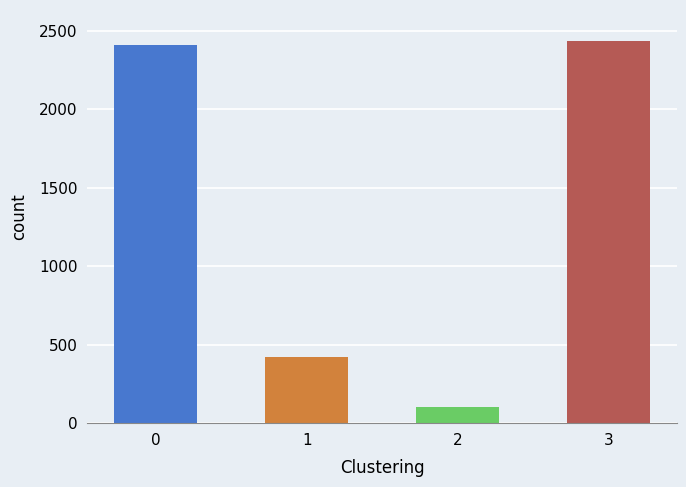

The value at 3 is 3424. True or false?

False